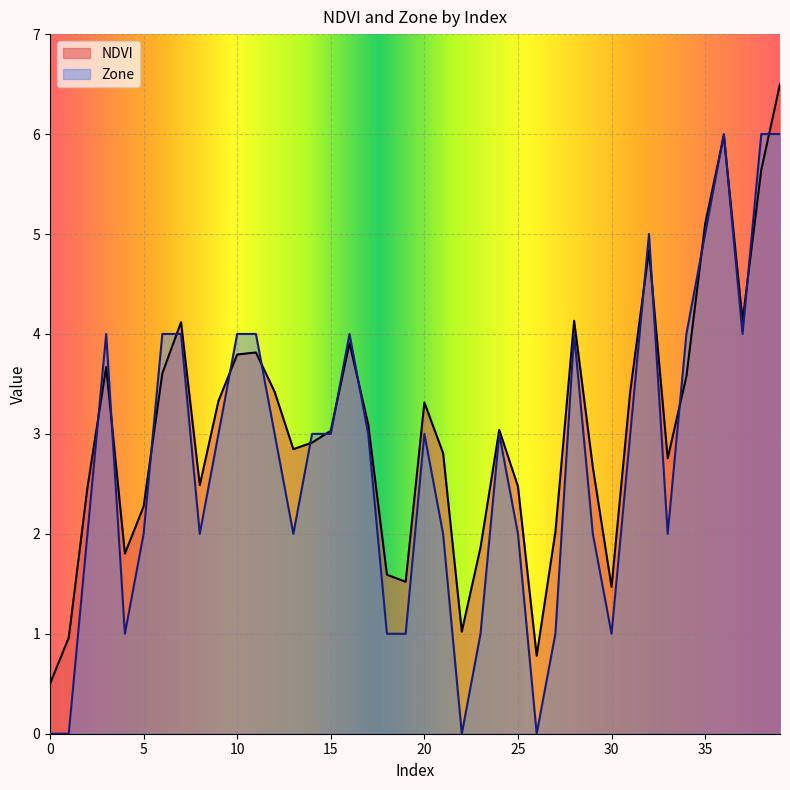

Is it true that Zone equals 3.0 at 14?

True